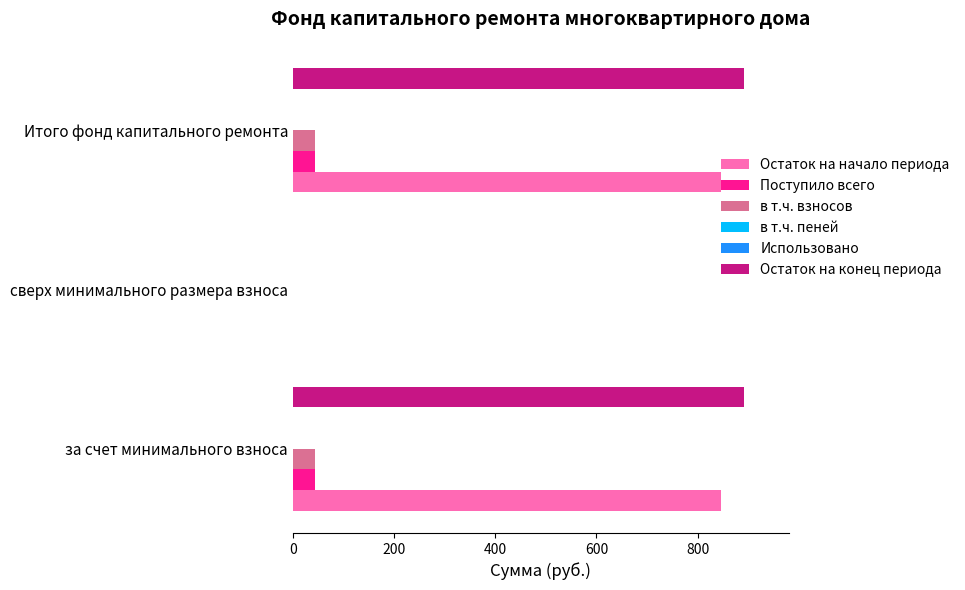

True or false: Поступило всего has a value of 43.8 at за счет минимального взноса.

True